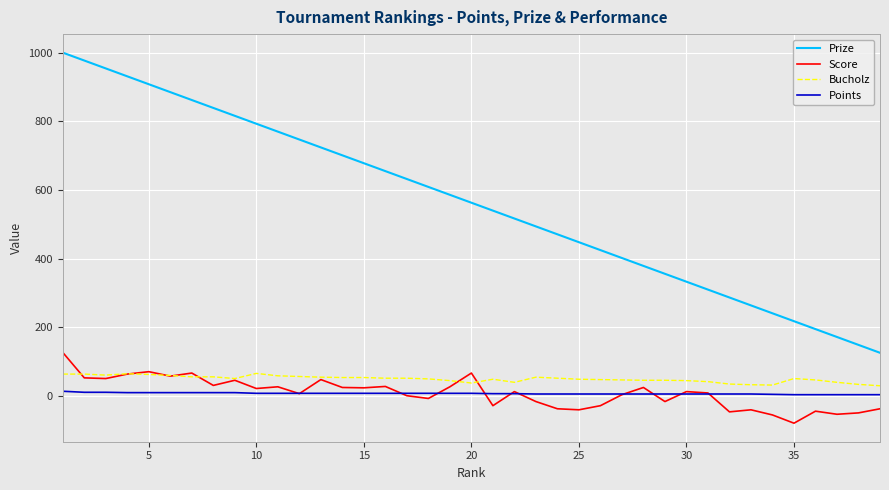

What is the lowest value of the Bucholz series?

30